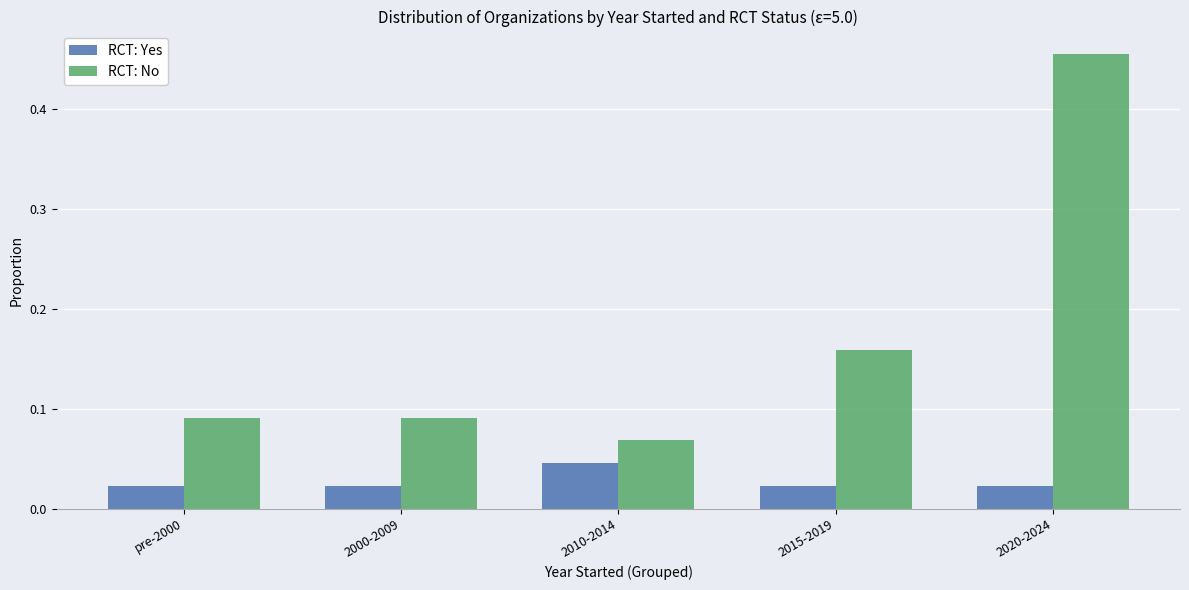

What is the label of the 2nd bar from the left?

2000-2009